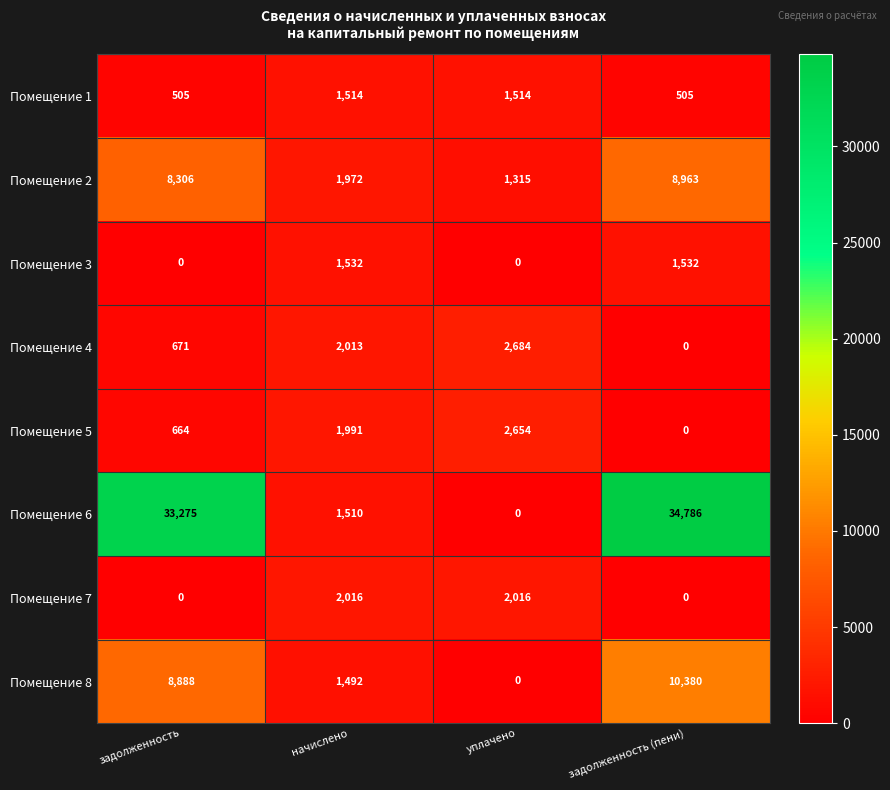

Rank the series by their maximum value, from highest to lowest.

Помещение 6, Помещение 8, Помещение 2, Помещение 4, Помещение 5, Помещение 7, Помещение 3, Помещение 1